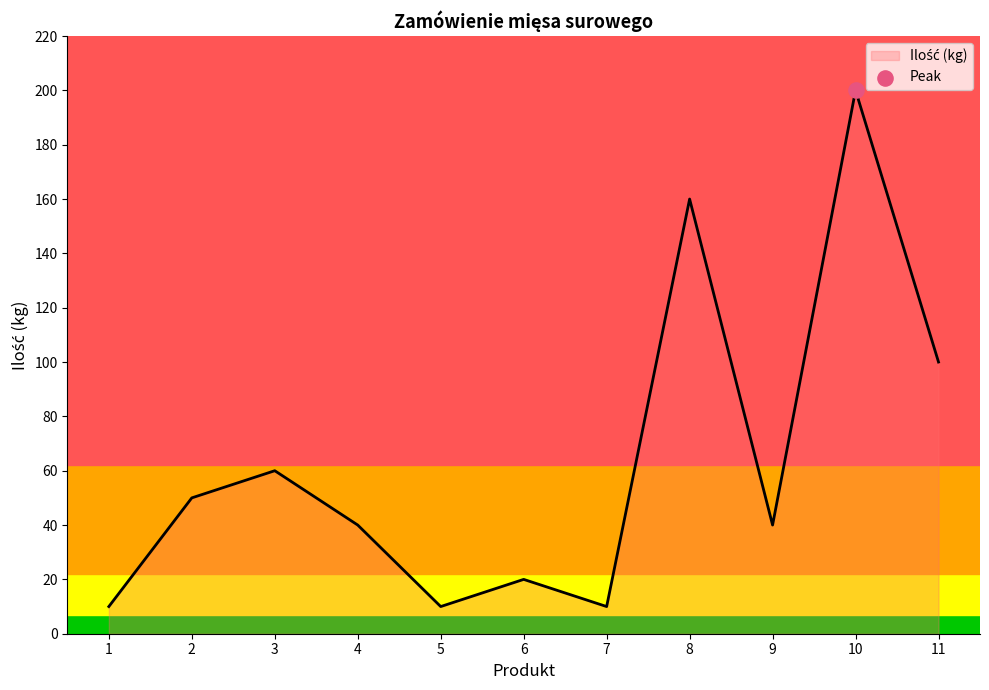

Approximately how many times larger is the value at 1 compared to 6?

0.5